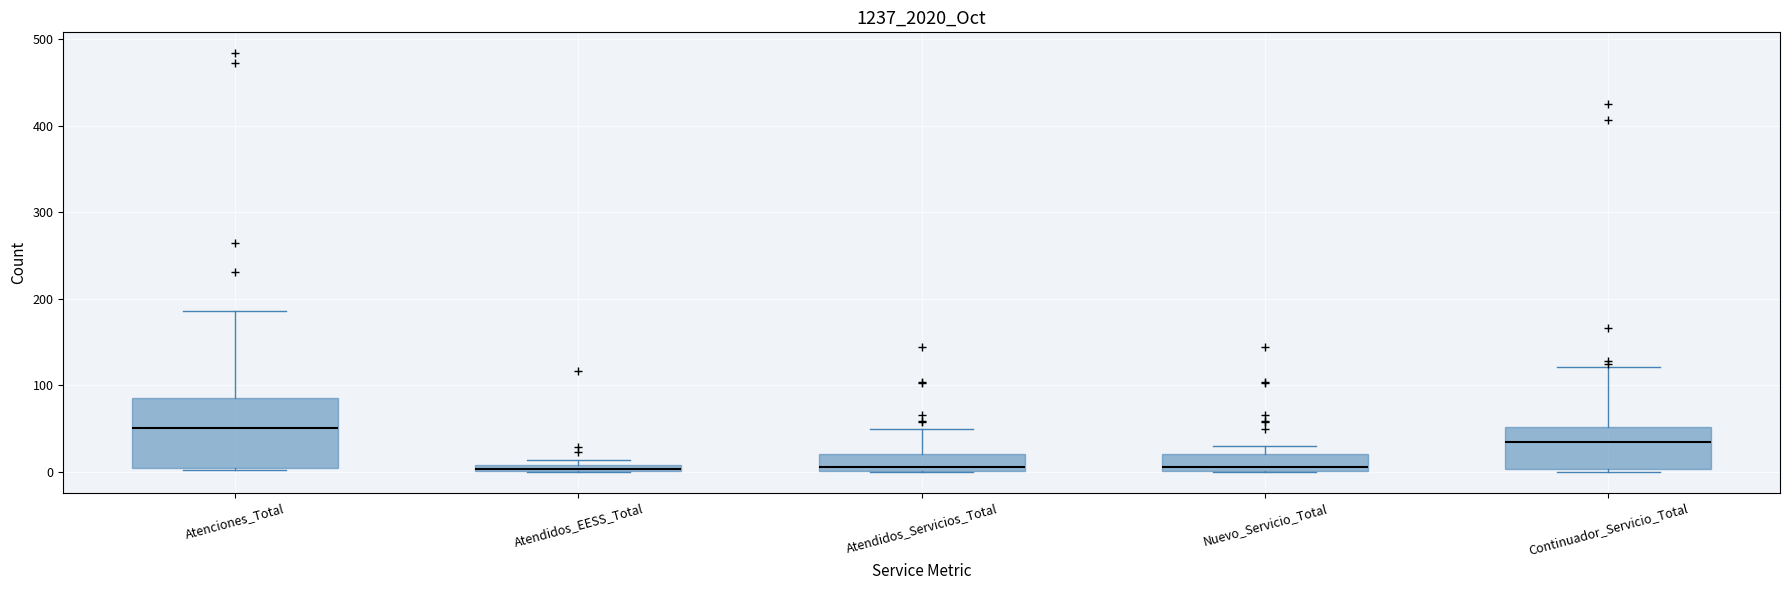

Which box's median line is the highest?

Atenciones_Total